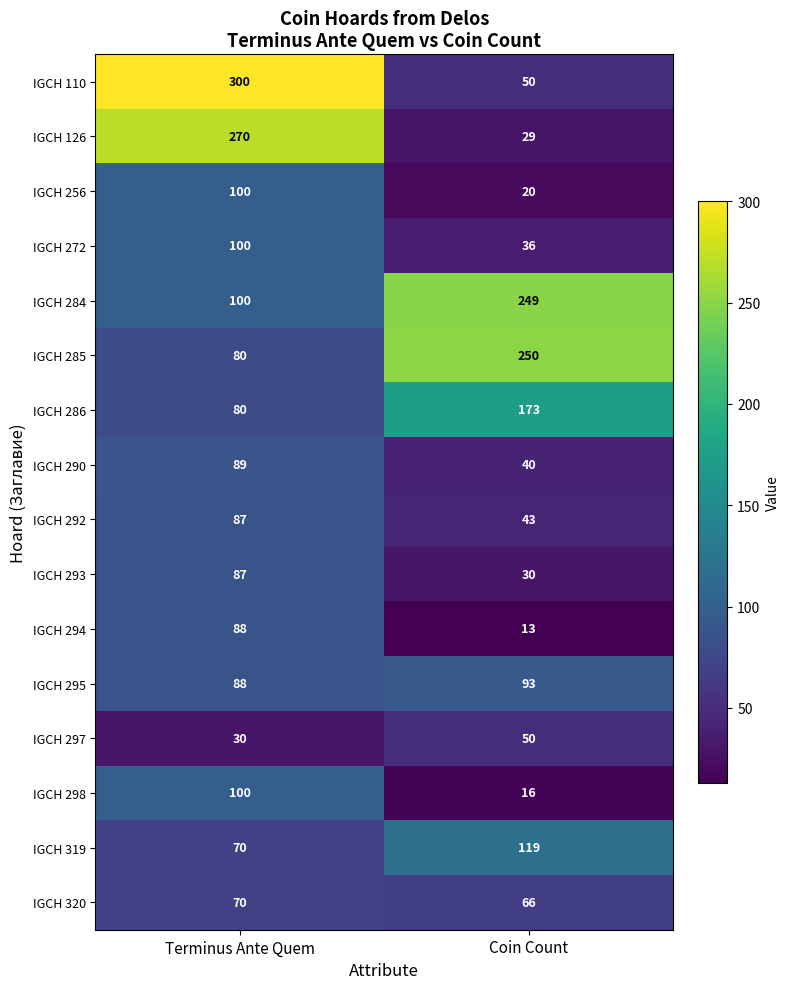

Read the IGCH 256 value at Terminus Ante Quem, to the nearest 5.

100